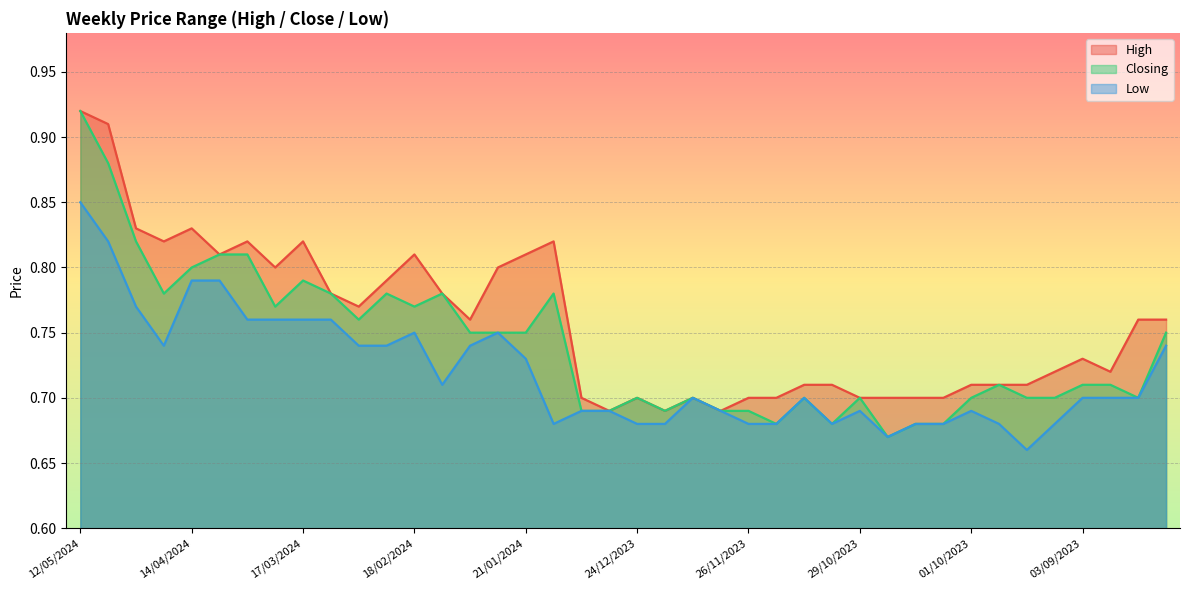

What is the difference between the maximum and minimum values in the High series?

0.2